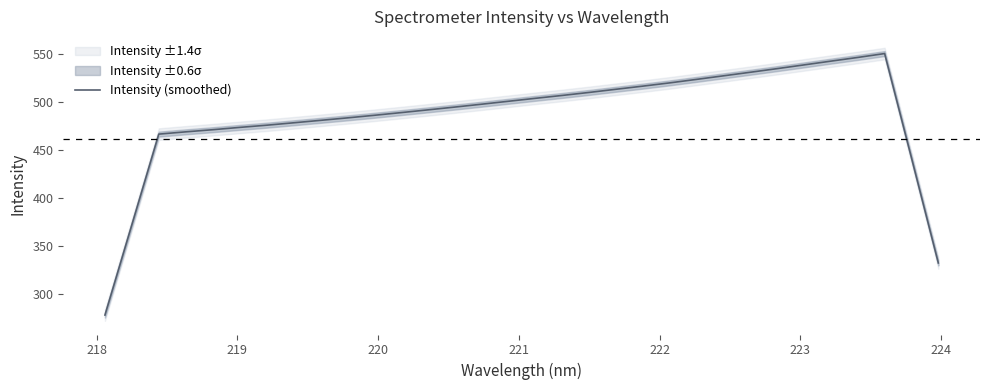

What is the label of the 27th point from the right?

222